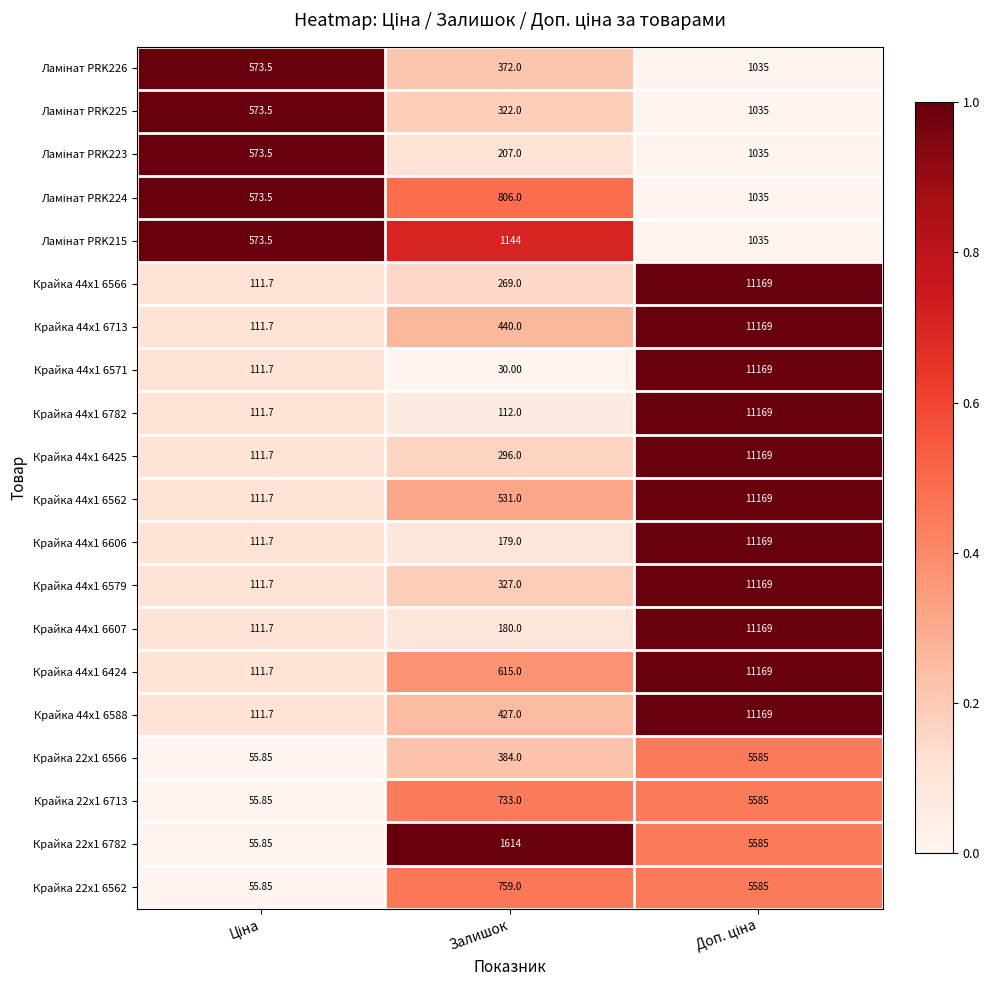

Where is Крайка 44x1 6606 nearest to the value 5640?

Залишок